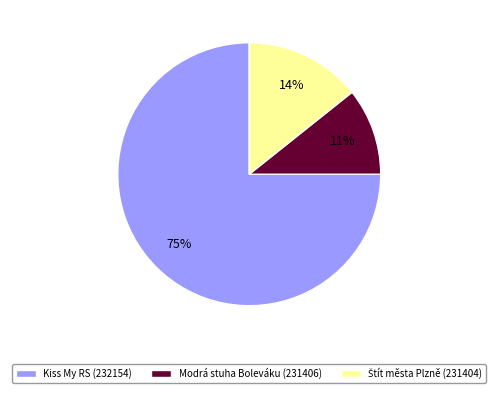

To the nearest percent, what is the difference between the largest and smallest slice percentages?

64%